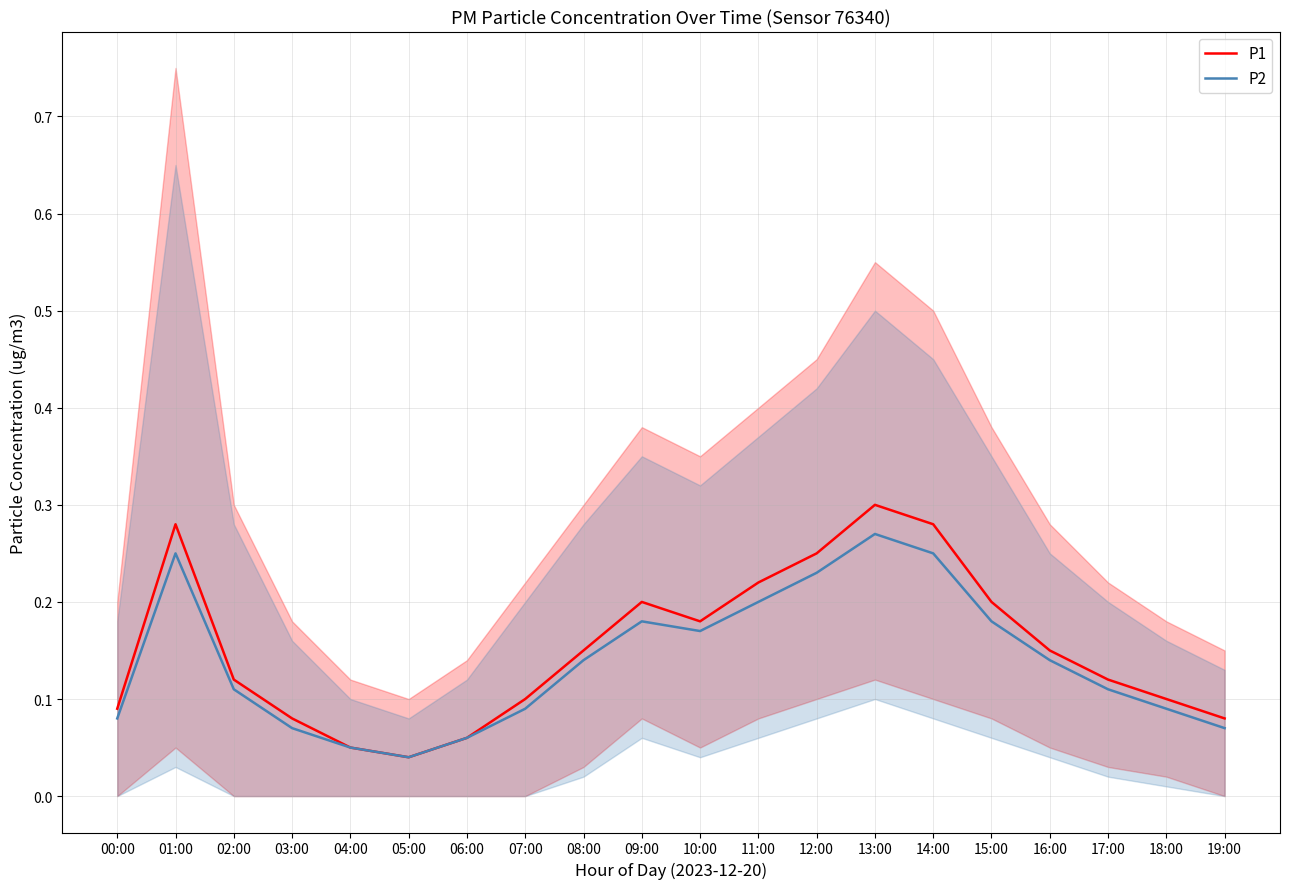

Count the P1 values in the range 0 to 1.

20